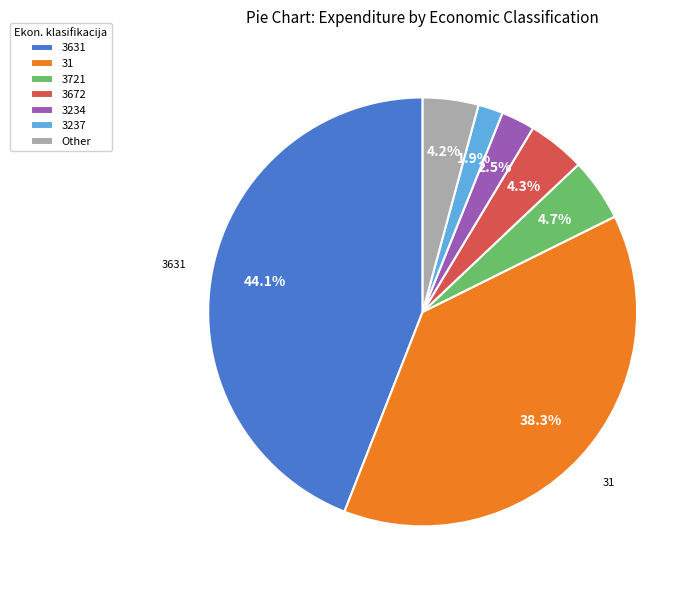

Is there any slice that represents more than half of the pie?

No